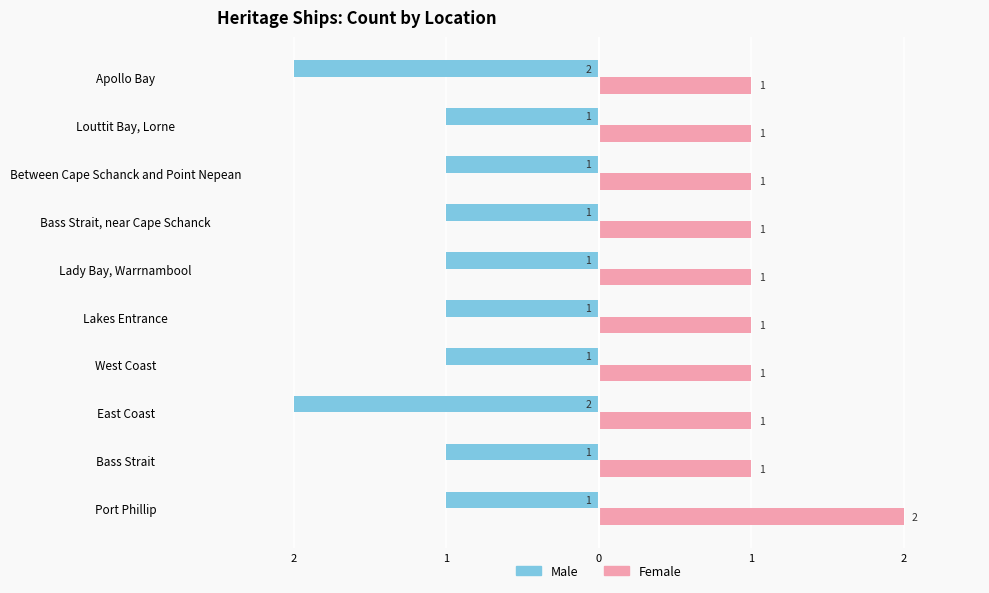

Reading left to right, list all the values displayed in this chart.

Male: -1	-1	-2	-1	-1	-1	-1	-1	-1	-2
Female: 2	1	1	1	1	1	1	1	1	1